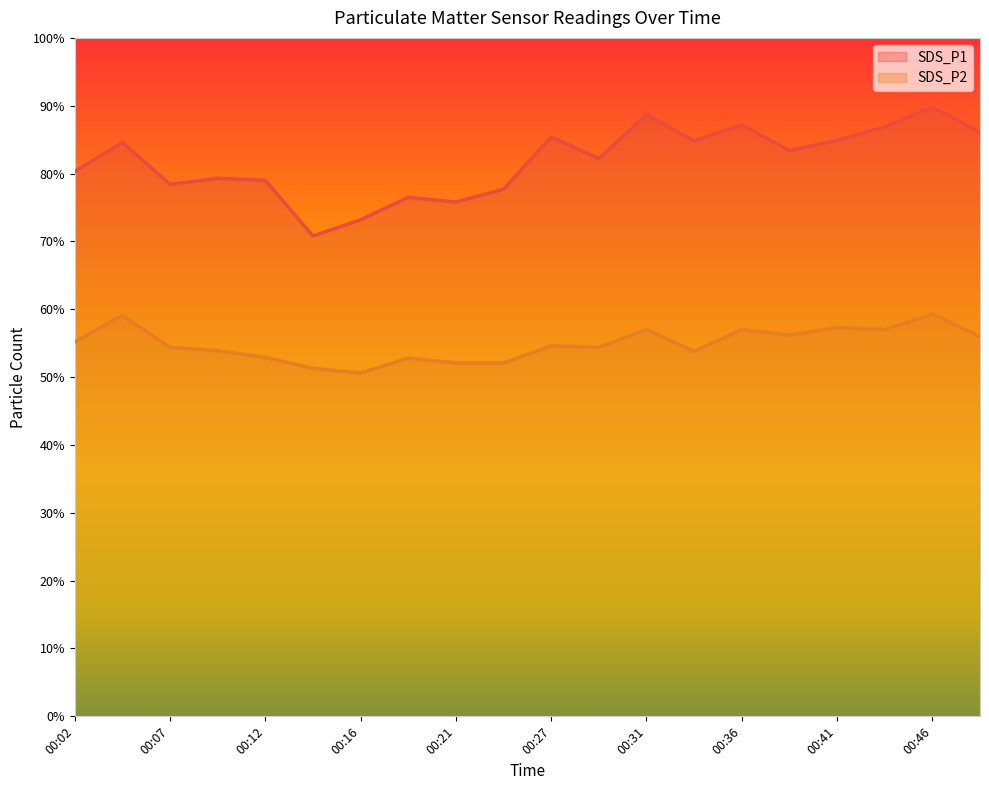

Rank the series by their maximum value, from lowest to highest.

SDS_P2, SDS_P1